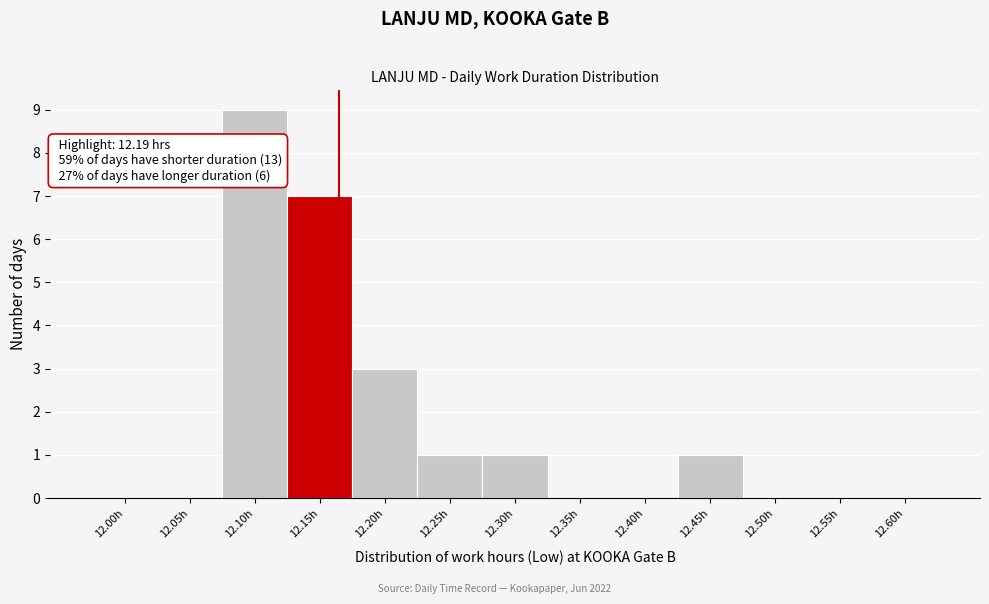

Reading left to right, transcribe all the data shown in this chart.

12.00h=0	12.05h=0	12.10h=9	12.15h=7	12.20h=3	12.25h=1	12.30h=1	12.35h=0	12.40h=0	12.45h=1	12.50h=0	12.55h=0	12.60h=0